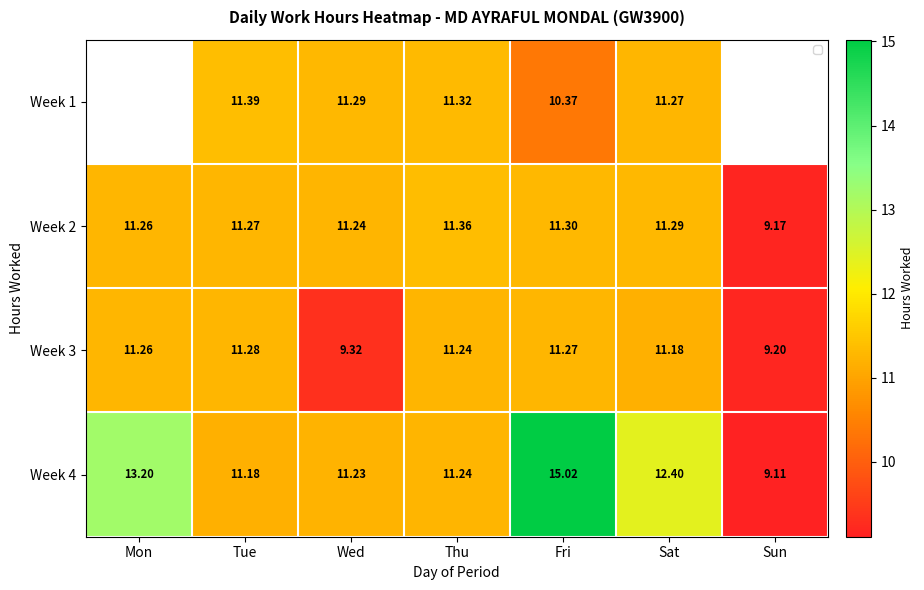

Is the value of Week 3 at Sat greater than the value of Week 2 at Sat?

No